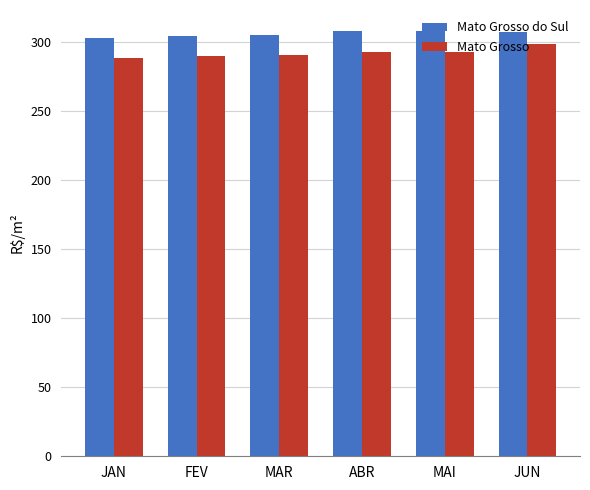

Are the bars horizontal?

No